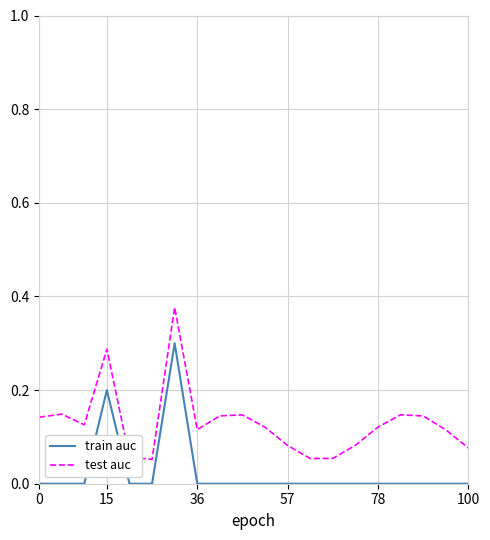

Which series has the largest total across all categories?

test auc